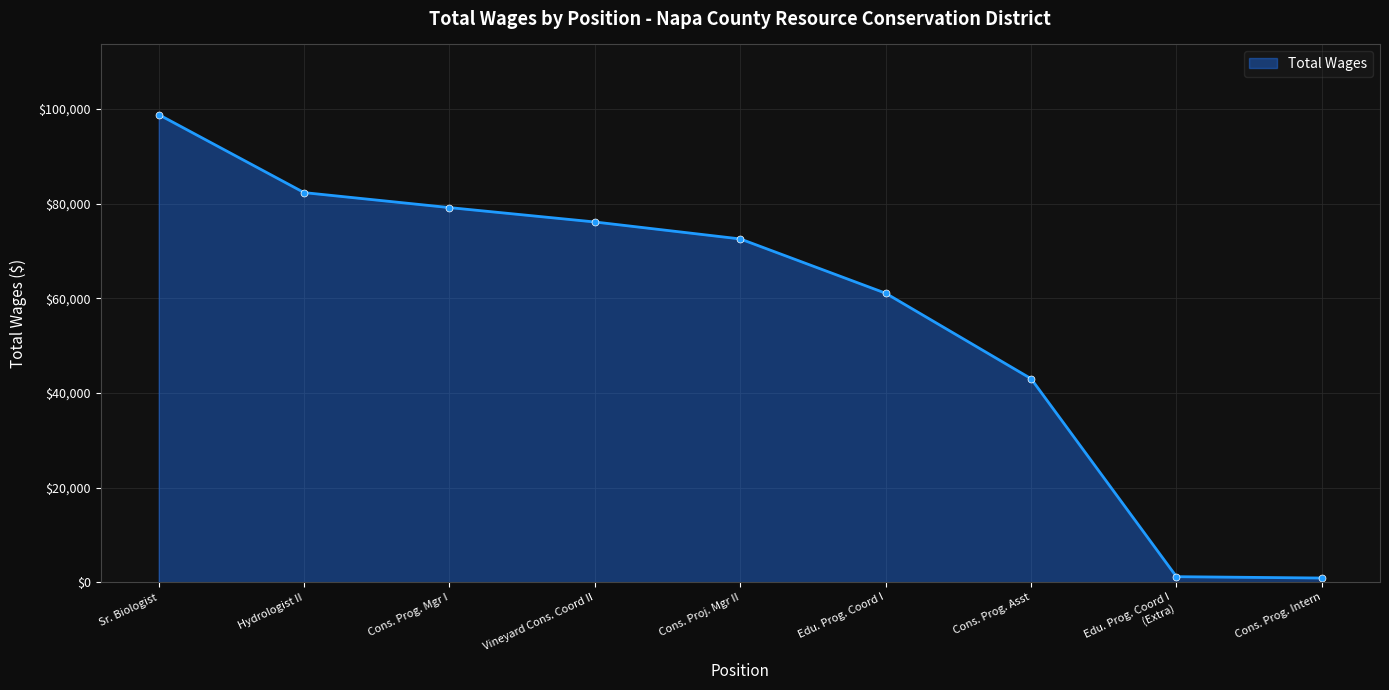

What is the difference between the second highest and minimum values?

81453